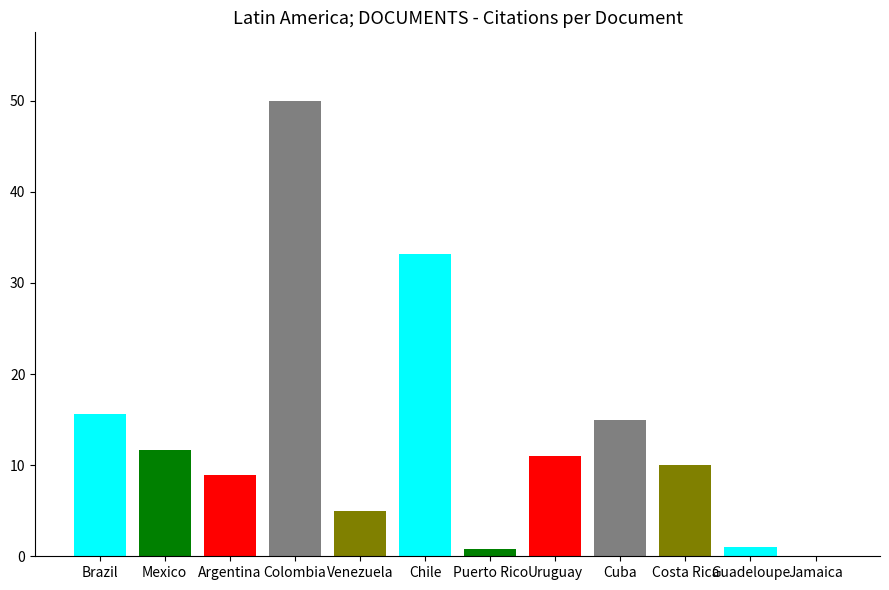

Which label corresponds to the smallest value in the chart?

Jamaica